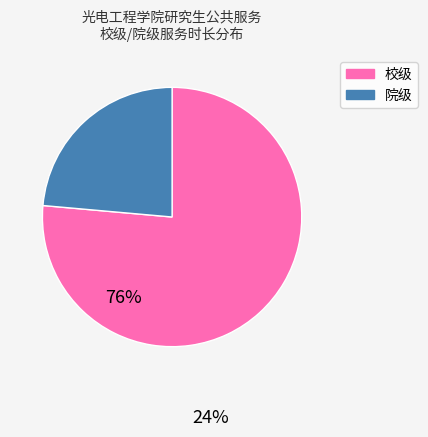

How many segments does this pie chart have?

2